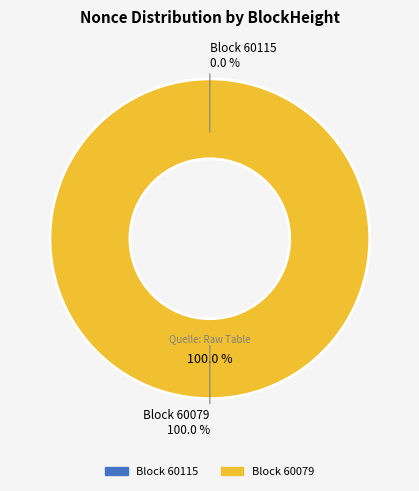

To the nearest percent, what percentage of the pie is 60079?

100%